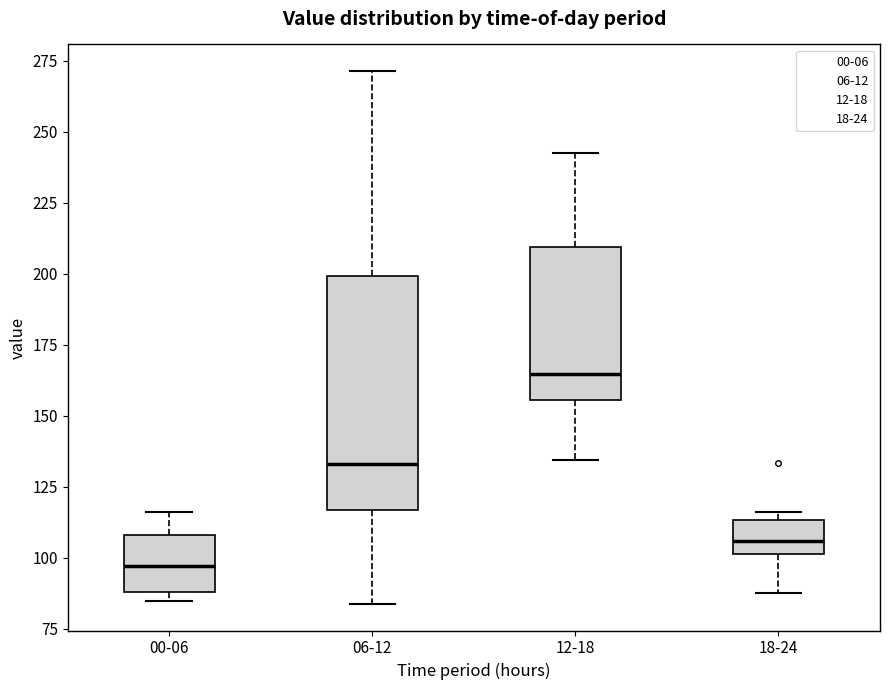

Reading left to right, read every box against the y-axis: the position of its median line, the range the box covers, and the ends of its whiskers. The values are not printed on the chart, so give them approximately, as read against the axis.

00-06: median 95, box 90 to 110, whiskers 85 to 115
06-12: median 135, box 115 to 200, whiskers 85 to 270
12-18: median 165, box 155 to 210, whiskers 135 to 240
18-24: median 105, box 100 to 115, whiskers 90 to 115 (just above the box's upper edge)